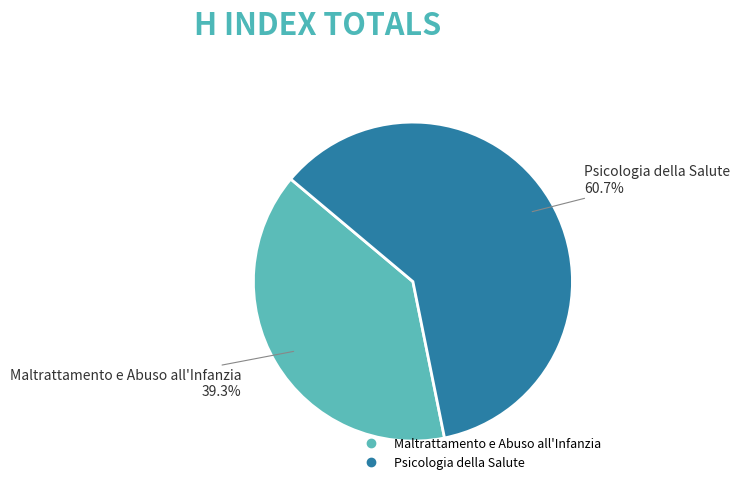

To the nearest percent, what is the difference between the largest and smallest slice percentages?

21%